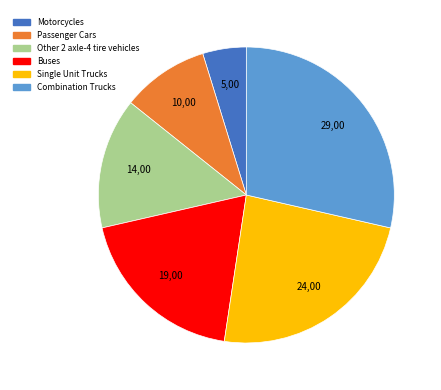

Do Single Unit Trucks and Motorcycles together represent more than half of the pie?

No